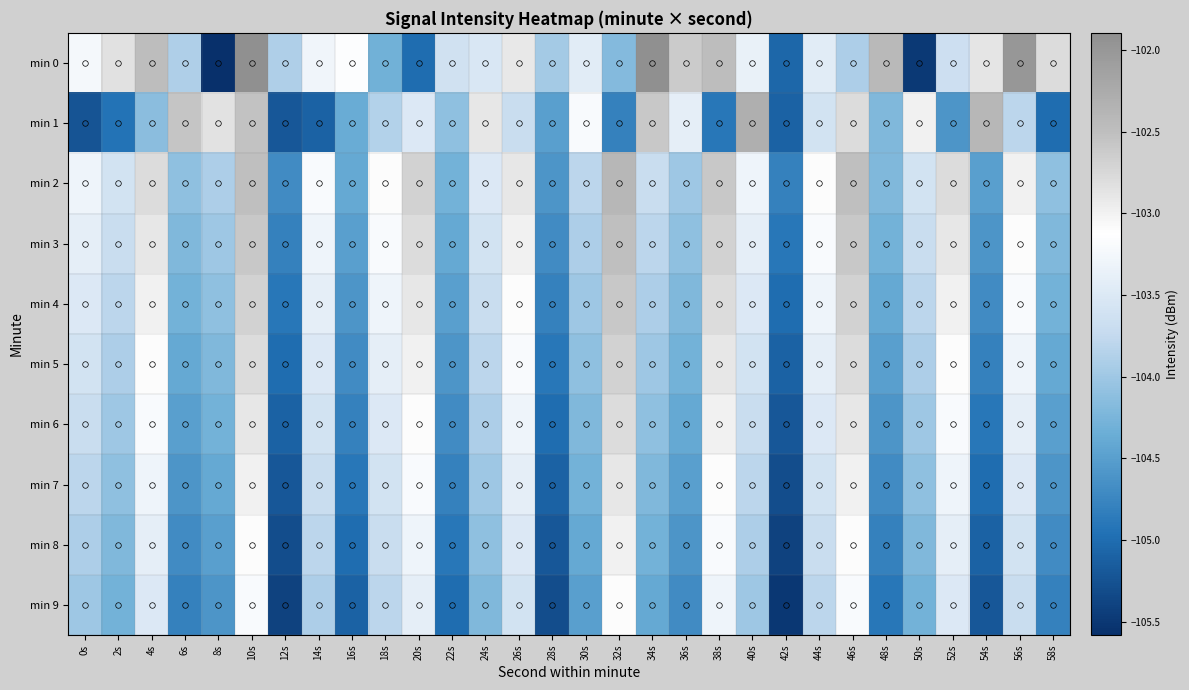

Count the number of data series in this chart.

10